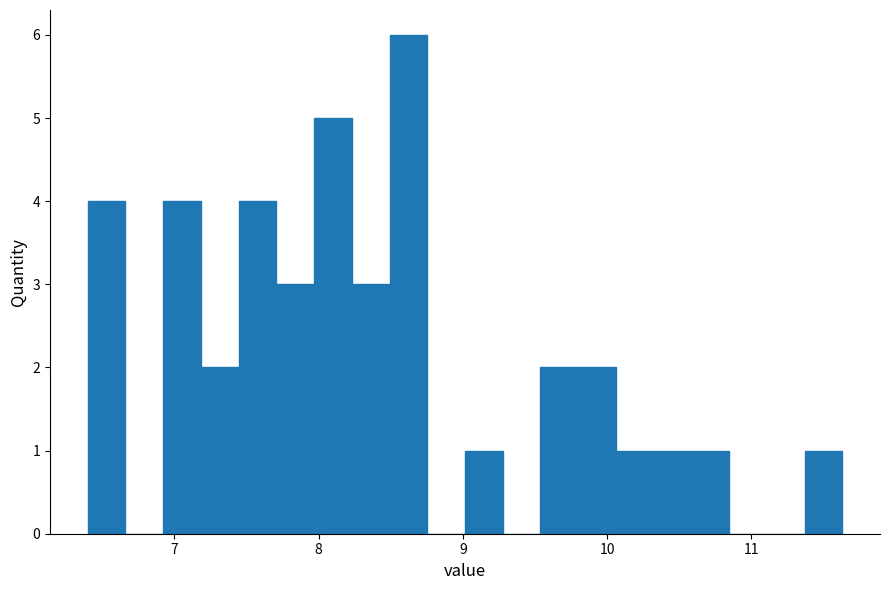

Read against the x-axis, roughly where is the centre of the tallest bar?

8.6